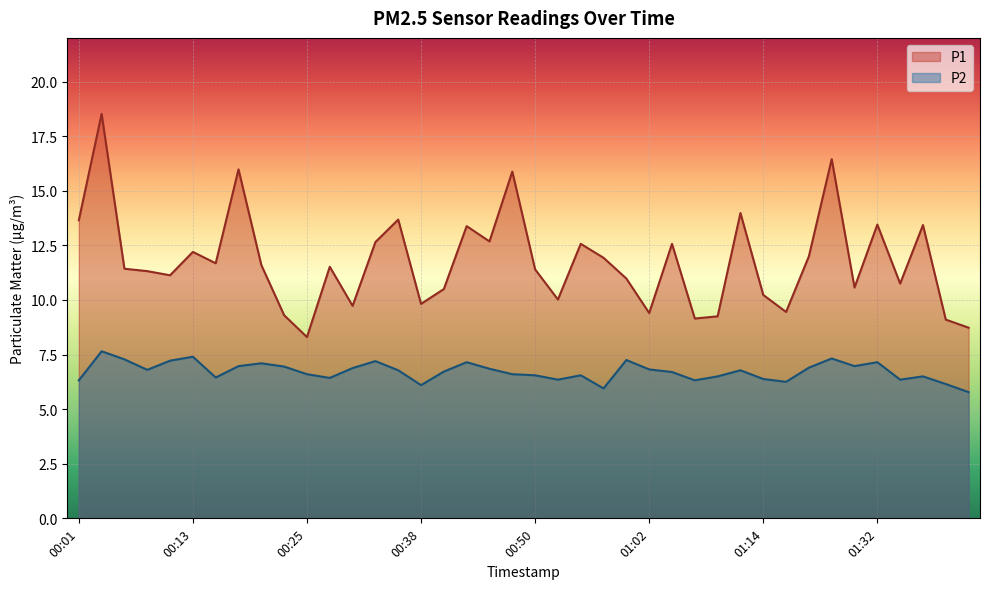

How many data points does each series have?

40